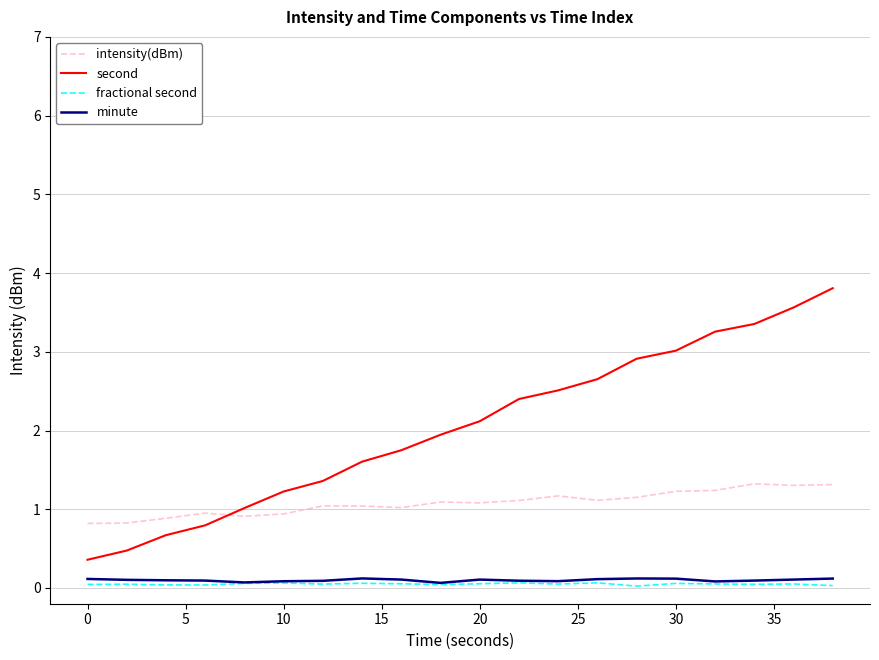

Which series has the largest total across all categories?

second